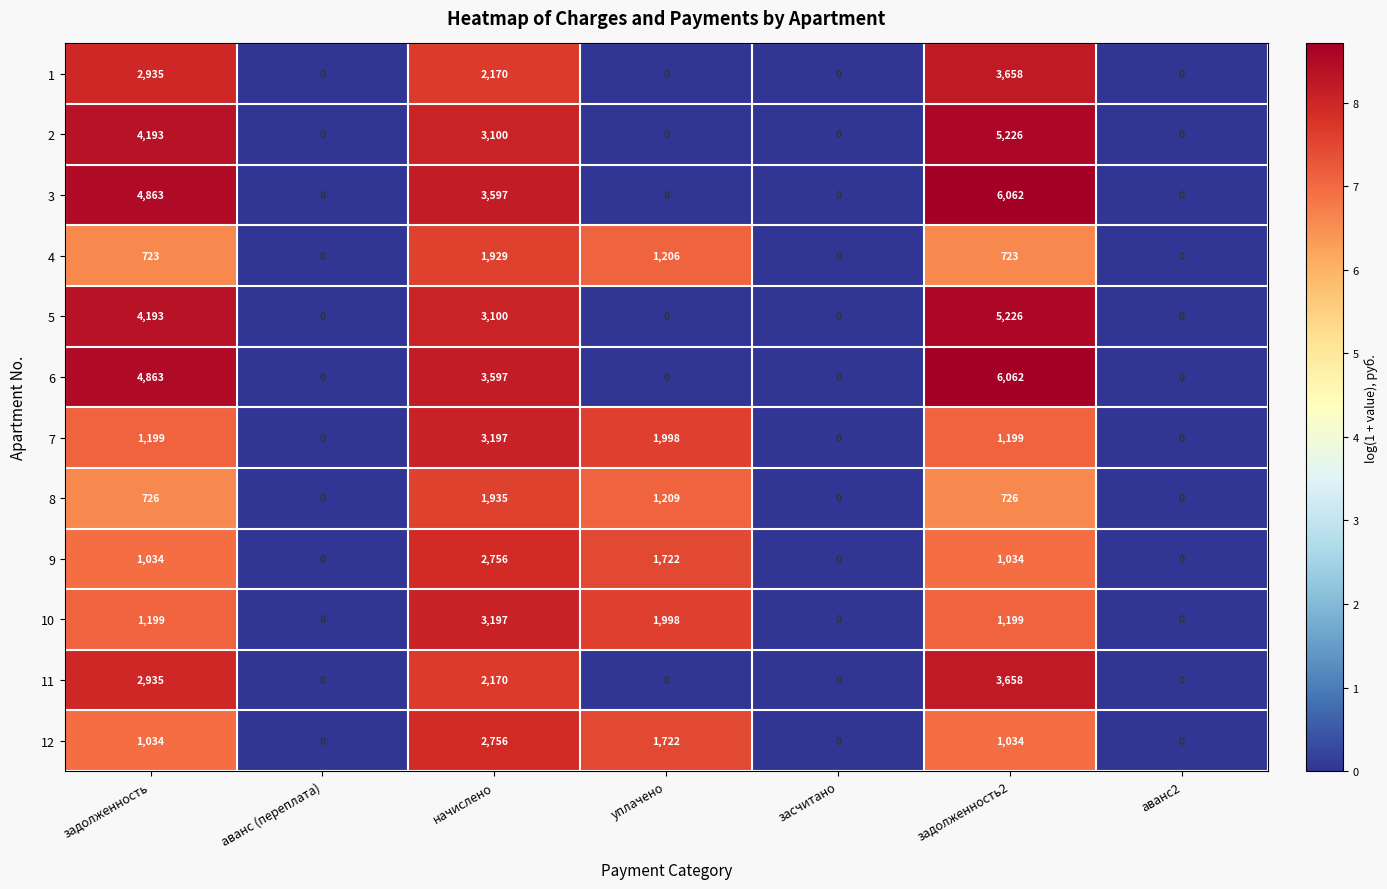

What value does the 8 series have at начислено, to the nearest 50?

1950